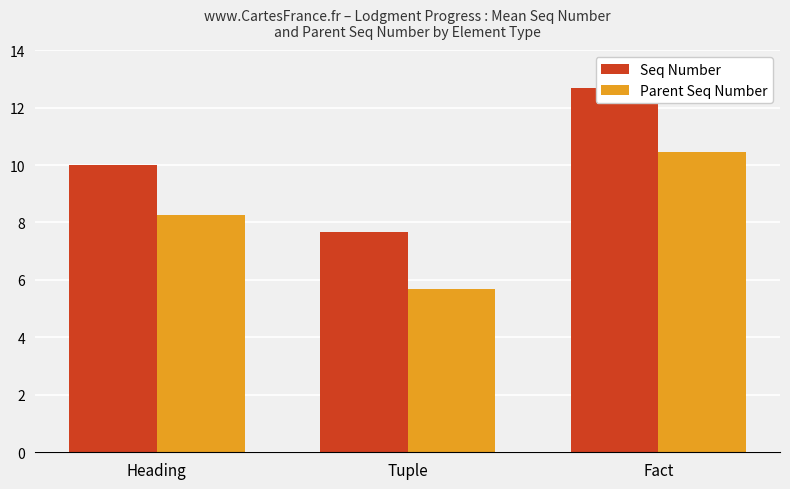

At how many categories does at least one series exceed 11?

1